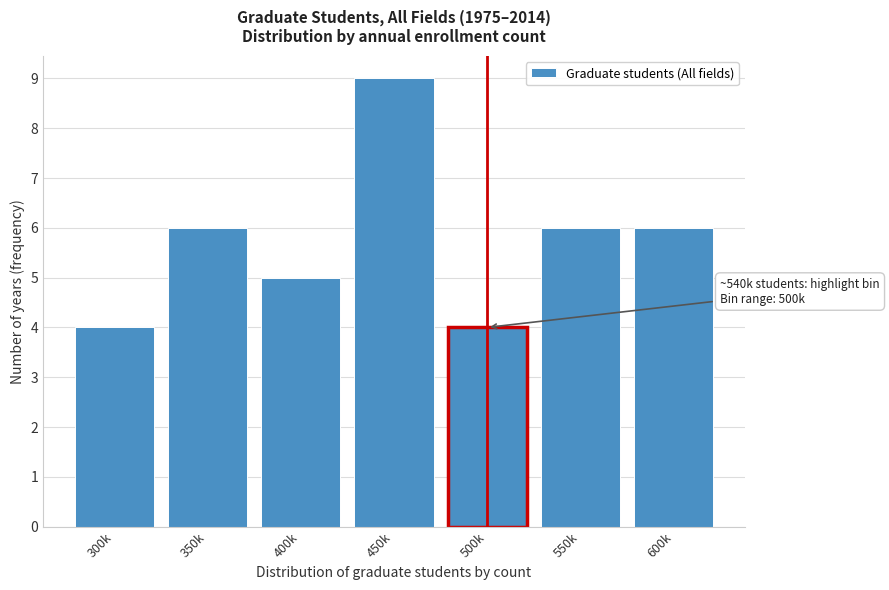

Reading left to right, transcribe all the data shown in this chart.

300k=4	350k=6	400k=5	450k=9	500k=4	550k=6	600k=6